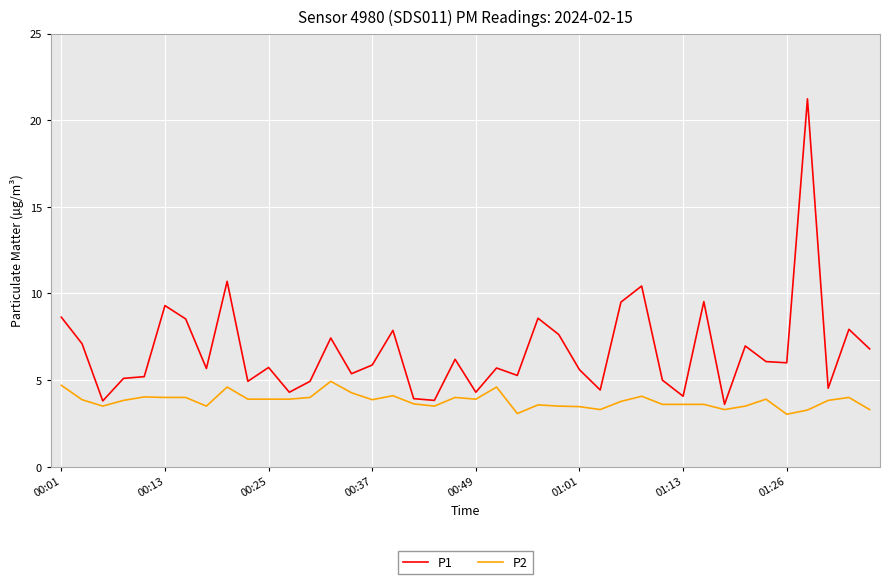

Which series has the widest spread of values?

P1